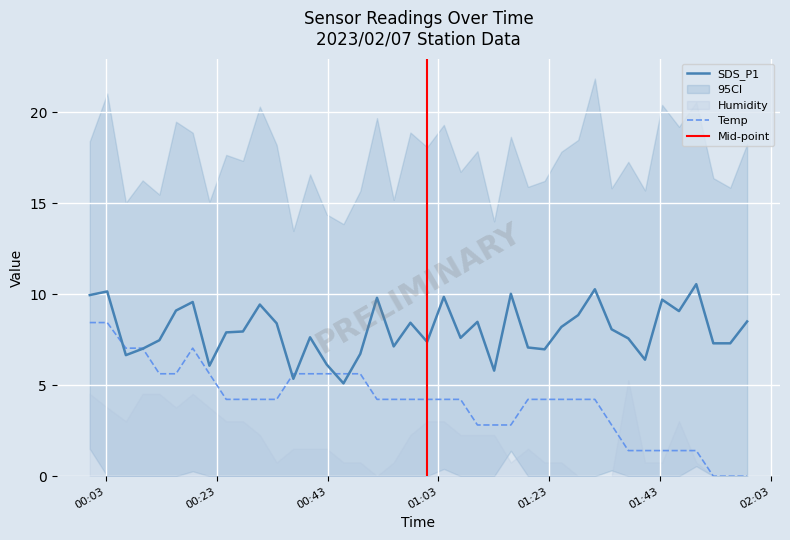

What is the label of the 6th point from the right?

2023/02/07 01:43:23